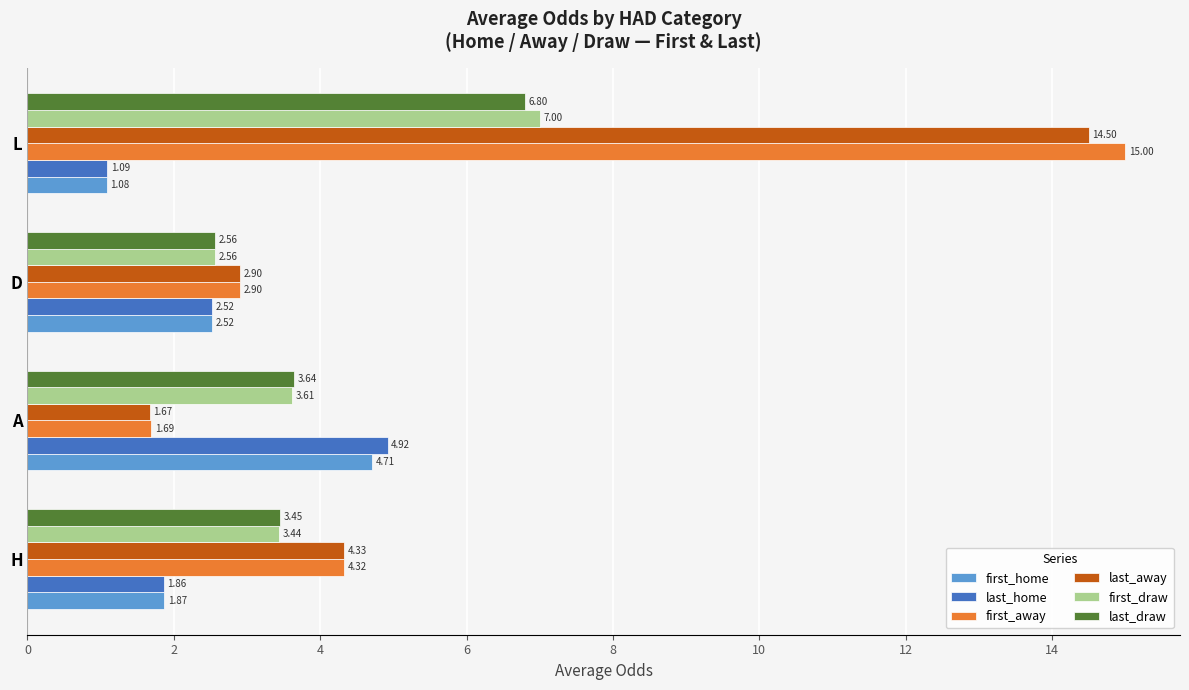

How many values in the first_home series exceed 2?

2